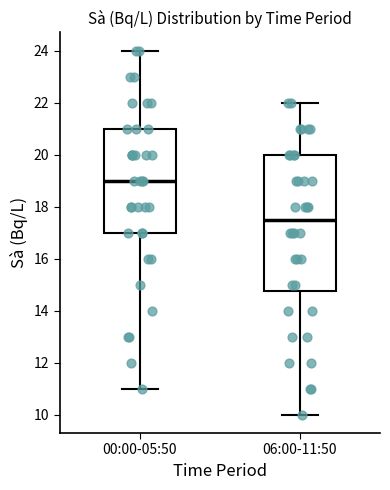

Reading left to right, transcribe this box plot: for each box, give where its median line is, the range the box spans, and where its two whiskers end, as read against the y-axis. The values are not printed on the chart, so give them approximately, as read against the axis.

00:00-05:50: median 19.0, box 17.0 to 21.0, whiskers 11.0 to 24.0
06:00-11:50: median 17.6, box 14.8 to 20.0, whiskers 10.0 to 22.0